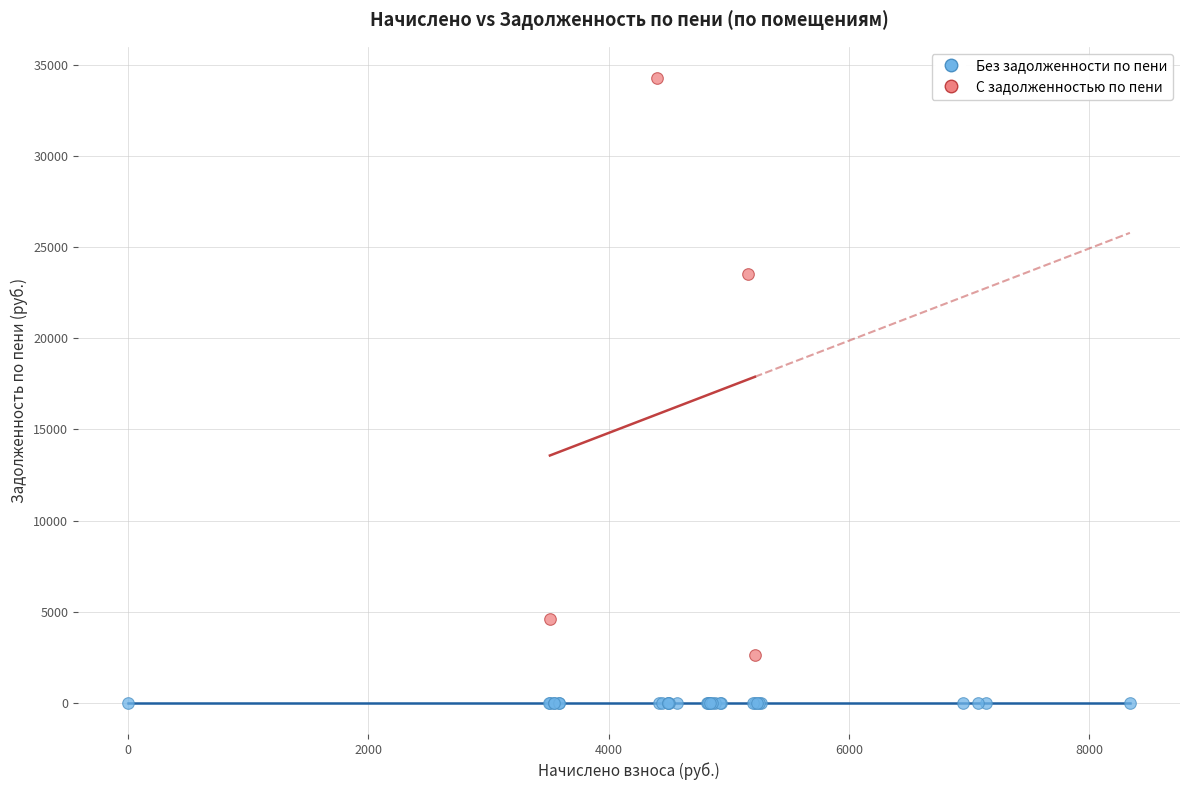

Which series reaches the minimum Y coordinate?

Без задолженности по пени